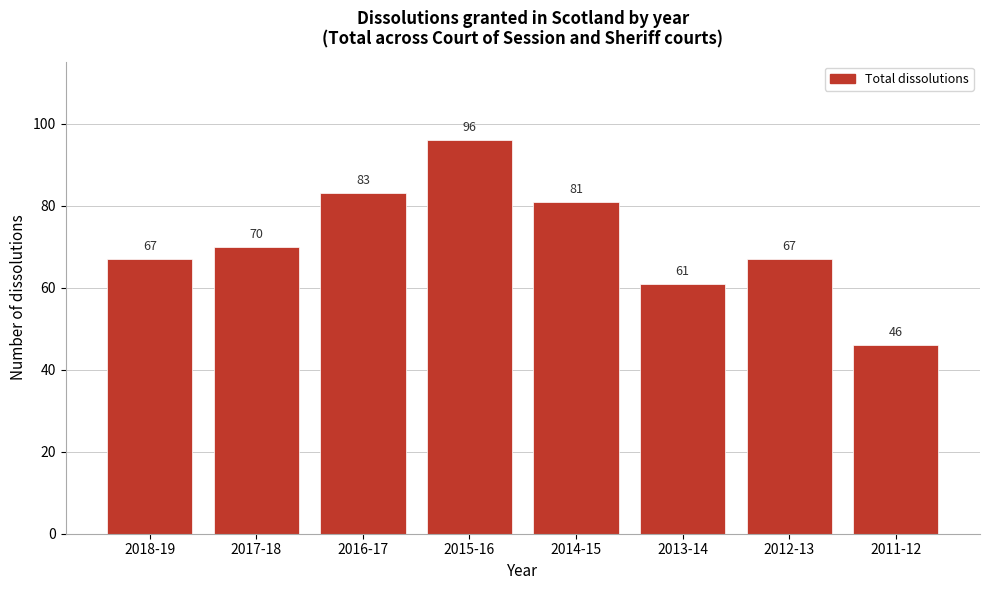

Reading left to right, transcribe all the data shown in this chart.

67	70	83	96	81	61	67	46